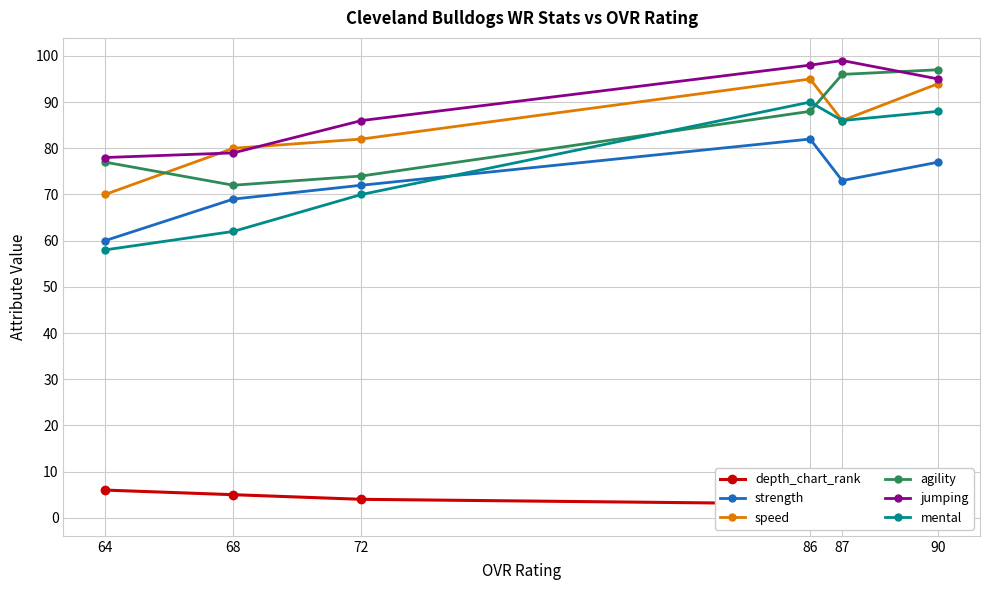

What are all the series names shown in the legend?

depth_chart_rank, strength, speed, agility, jumping, mental